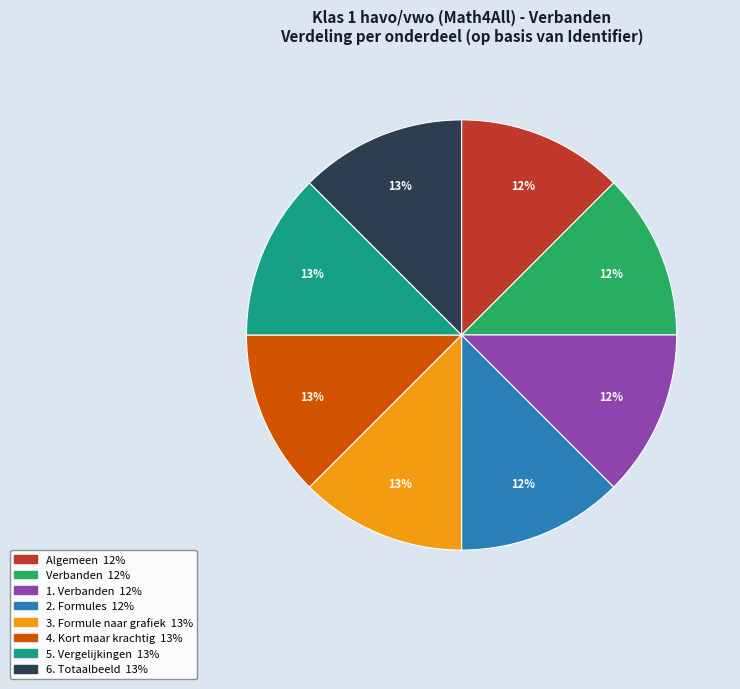

Approximately how many times larger is the value at 3. Formule naar grafiek compared to 6. Totaalbeeld?

1.0